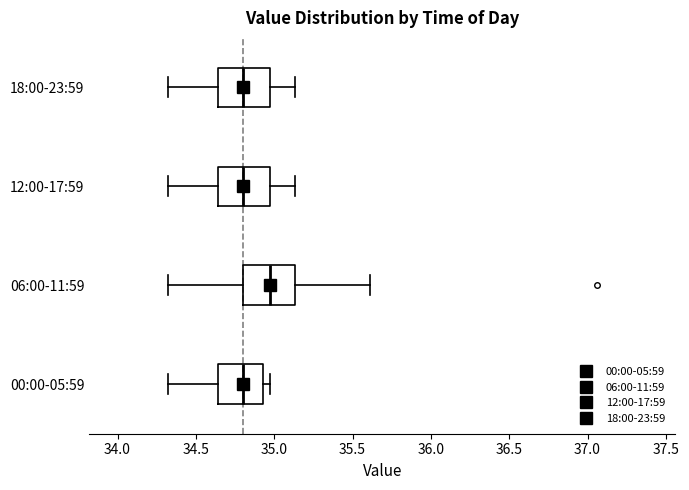

Reading bottom to top, read every box against the x-axis: the position of its median line, the range the box covers, and the ends of its whiskers. The values are not printed on the chart, so give them approximately, as read against the axis.

00:00-05:59: median 34.80, box 34.65 to 34.95, whiskers 34.30 to 34.95 (just right of the box's right edge)
06:00-11:59: median 34.95, box 34.80 to 35.15, whiskers 34.30 to 35.60
12:00-17:59: median 34.80, box 34.65 to 34.95, whiskers 34.30 to 35.15
18:00-23:59: median 34.80, box 34.65 to 34.95, whiskers 34.30 to 35.15